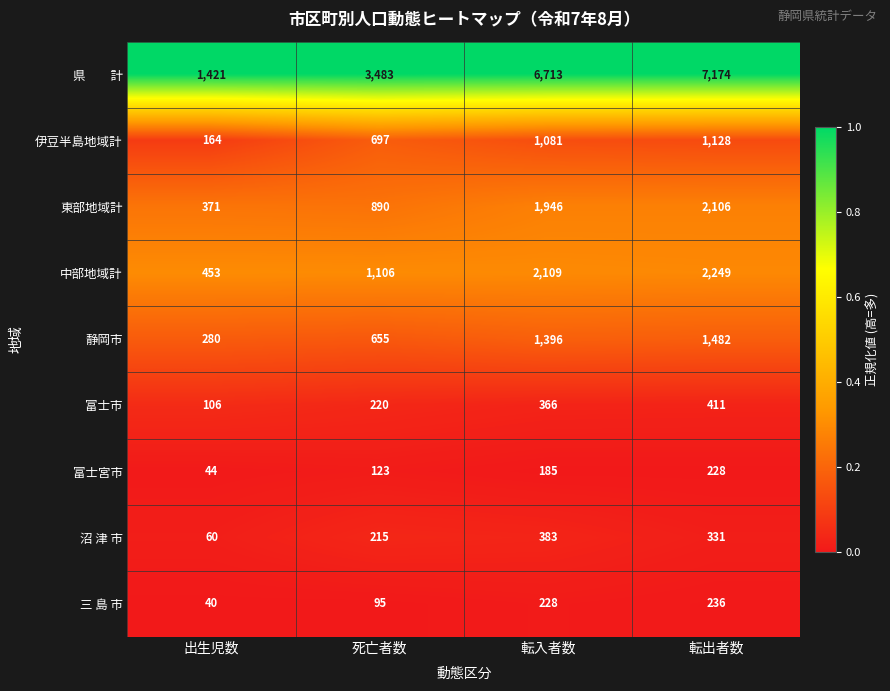

The 三 島 市 series shows 40 at 出生児数. True or false?

True